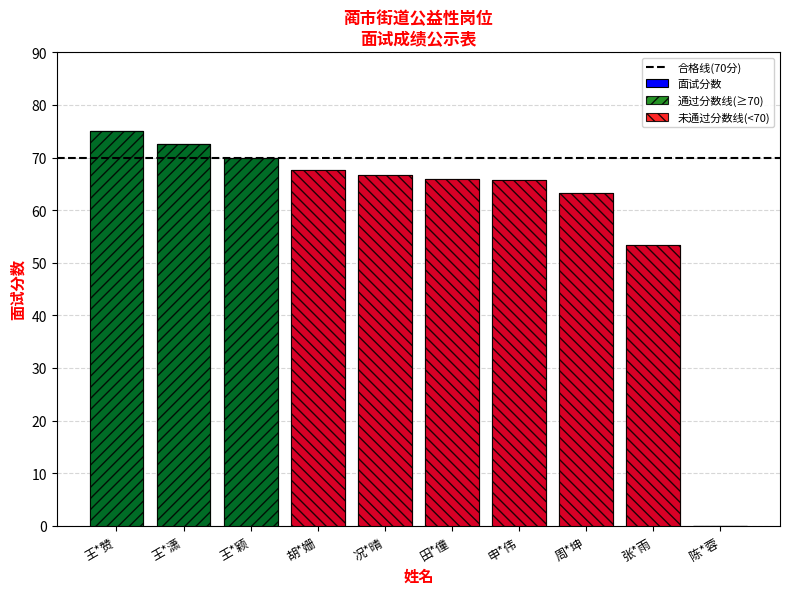

What is the greatest value displayed?

75.0